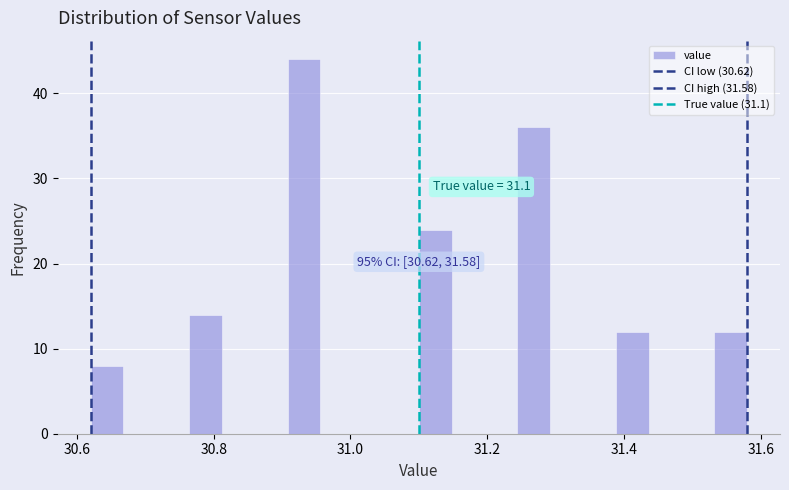

Read against the x-axis, roughly where is the centre of the tallest bar?

30.94